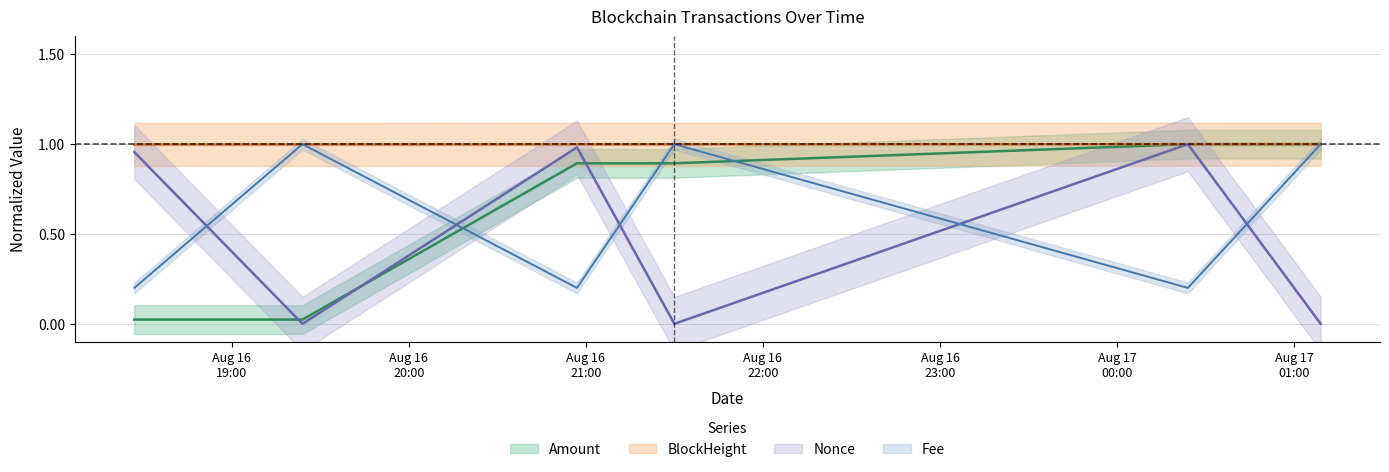

What position from the right is 2021-08-16 21:30:00?

3